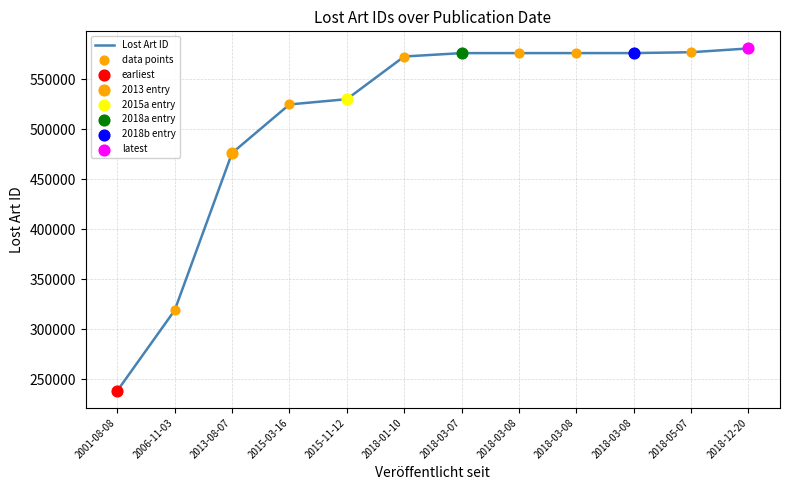

How many lines are shown in the chart?

1